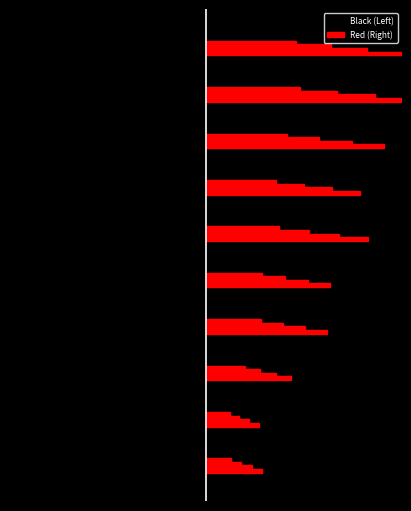

Where does the Red (Right) series first go above 22?

Vrabeľ Ondrej